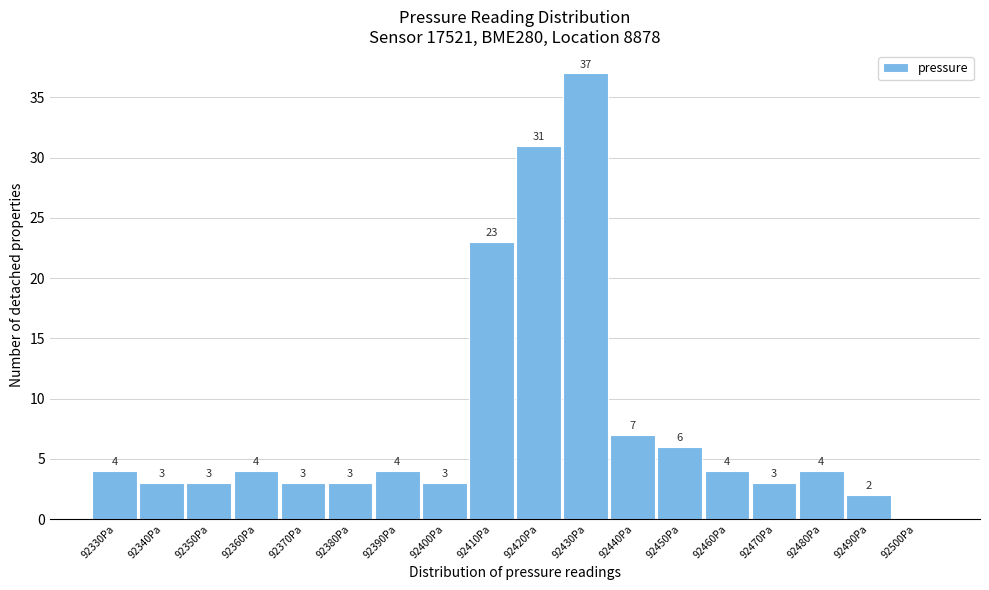

Reading left to right, transcribe all the data shown in this chart.

92330Pa=4	92340Pa=3	92350Pa=3	92360Pa=4	92370Pa=3	92380Pa=3	92390Pa=4	92400Pa=3	92410Pa=23	92420Pa=31	92430Pa=37	92440Pa=7	92450Pa=6	92460Pa=4	92470Pa=3	92480Pa=4	92490Pa=2	92500Pa=0